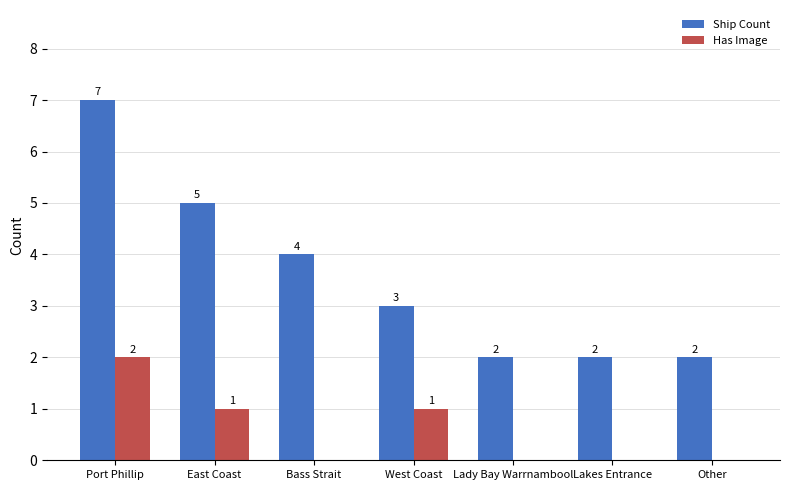

Count the number of data series in this chart.

2